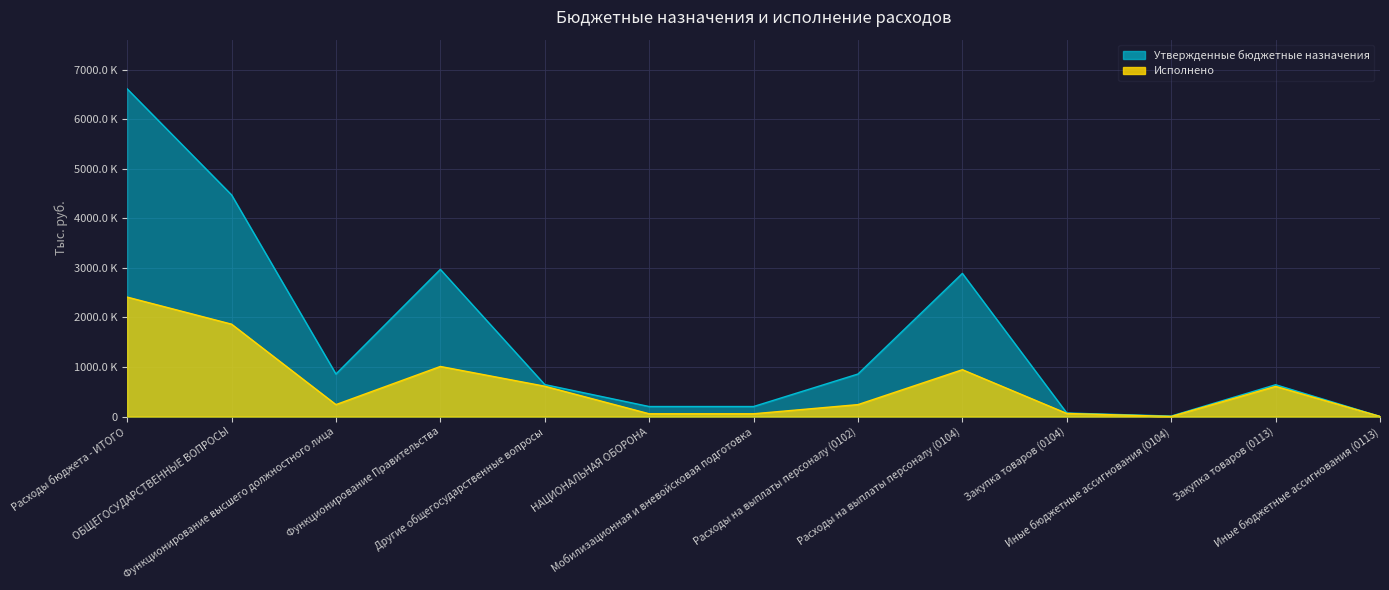

Which has a higher value, Закупка товаров (0113) or Иные бюджетные ассигнования (0104)?

Закупка товаров (0113)